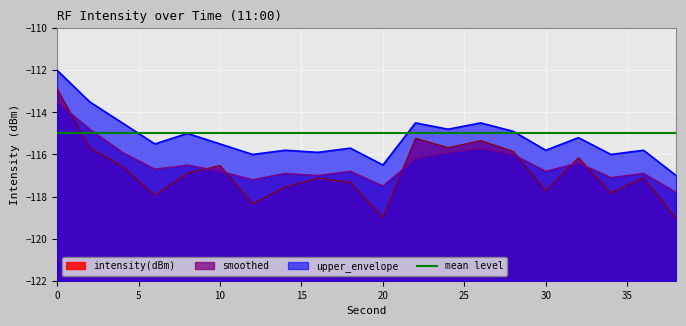

True or false: smoothed and upper_envelope cross at least once.

False